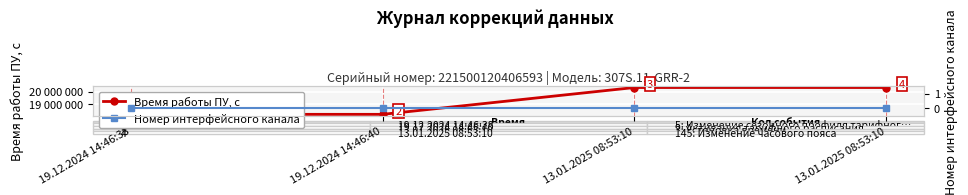

Reading left to right, list all the values displayed in this chart.

Время работы ПУ, с: 19.12.2024 14:46:38=18179705	19.12.2024 14:46:40=18179707	13.01.2025 08:53:10=20318332	13.01.2025 08:53:10=20318332
Номер интерфейсного канала: 19.12.2024 14:46:38=0	19.12.2024 14:46:40=0	13.01.2025 08:53:10=0	13.01.2025 08:53:10=0